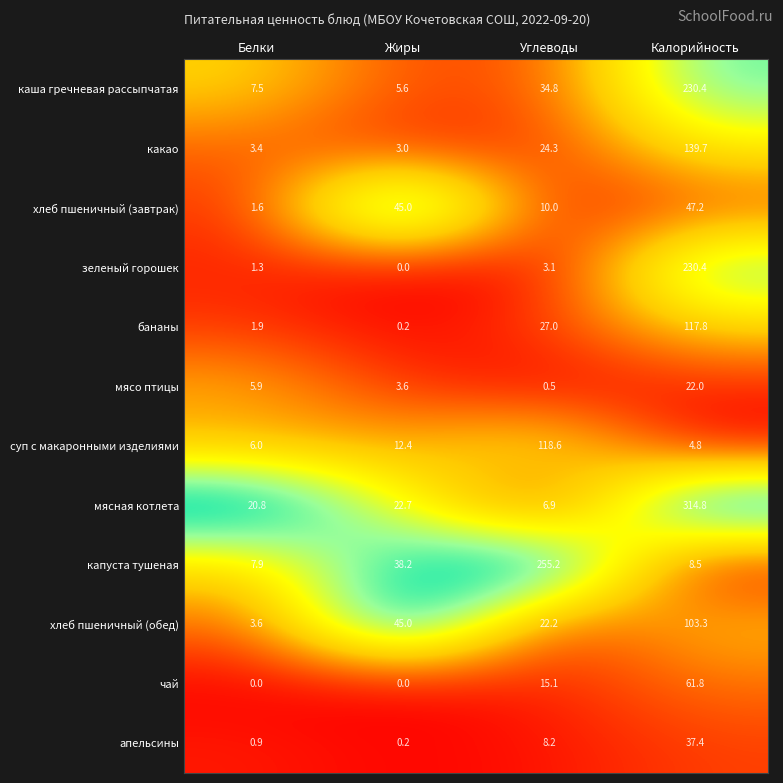

True or false: капуста тушеная has a value of 52.6 at Жиры.

False